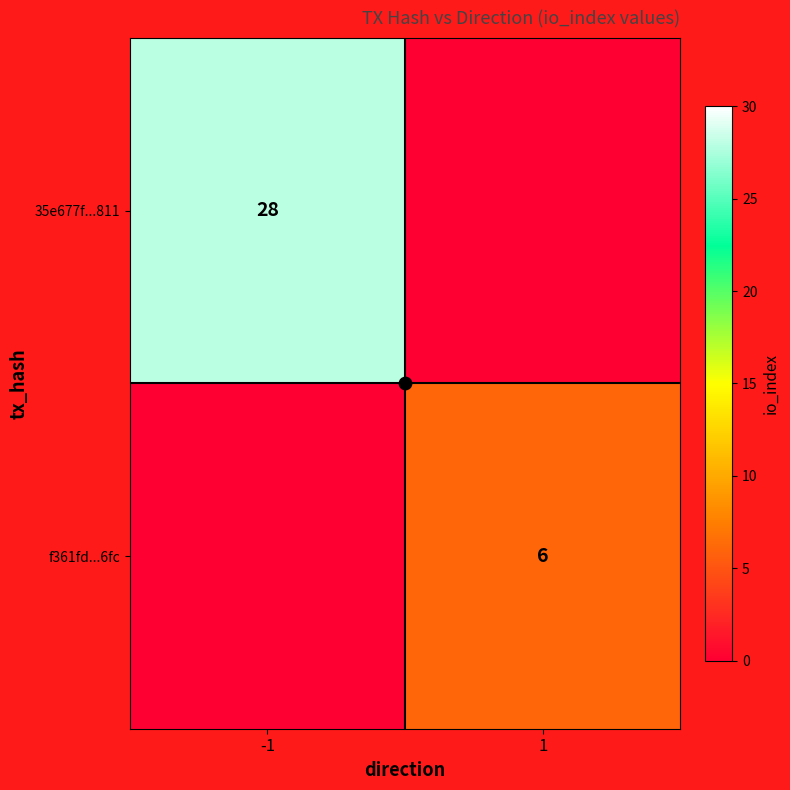

Is it true that f361fd...6fc equals 10 at 1?

False